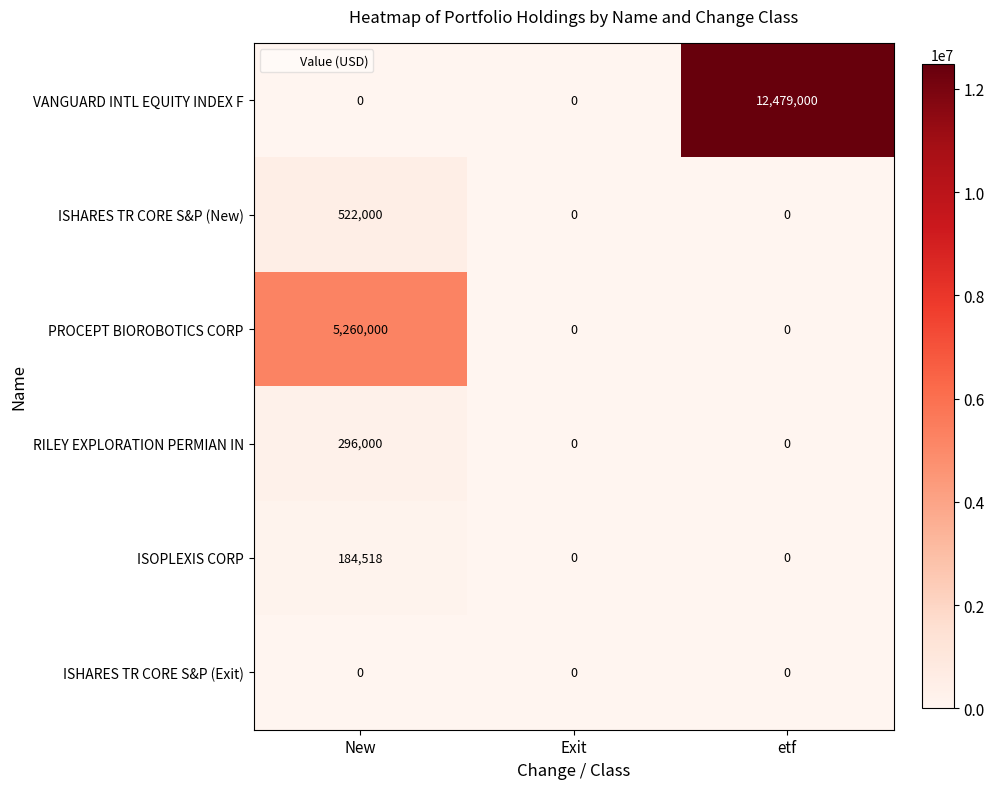

What is the sum of all ISOPLEXIS CORP values?

184518